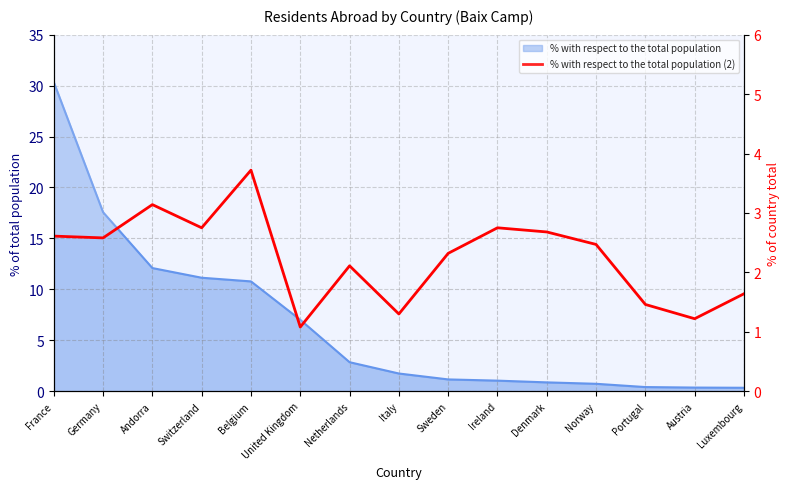

True or false: the data shows 3.9 at Ireland.

False